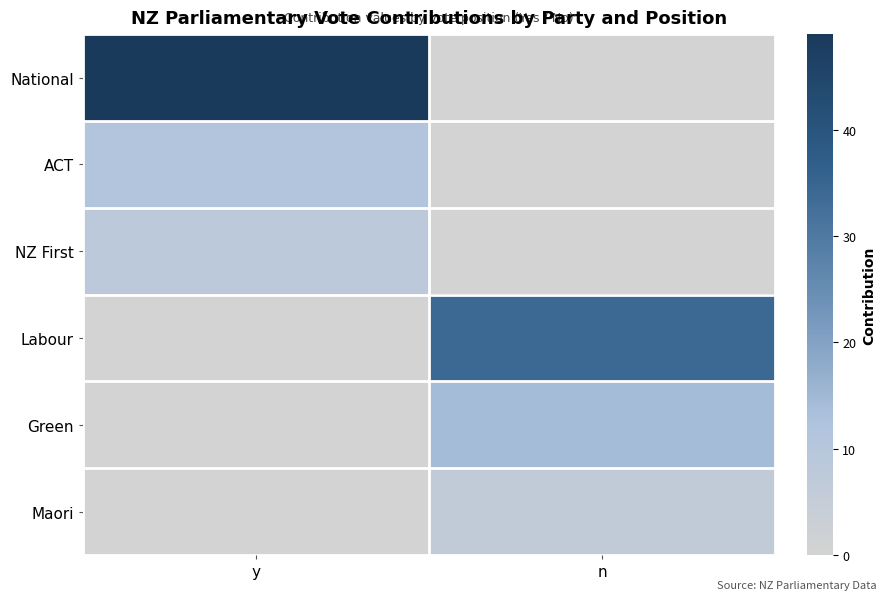

Rank the series by their maximum value, from lowest to highest.

Maori, NZ First, ACT, Green, Labour, National